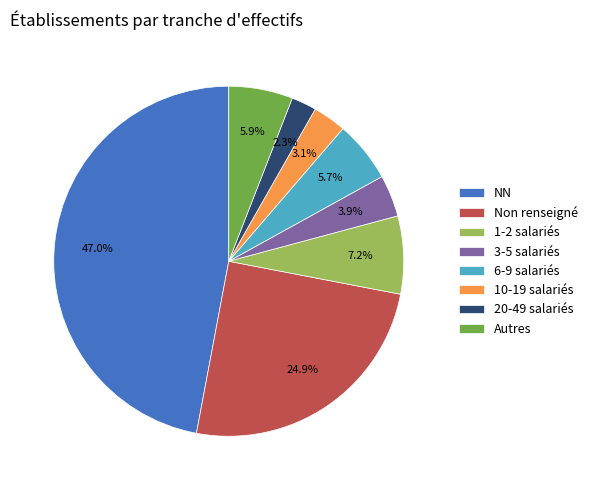

How many slices are in this pie chart?

8